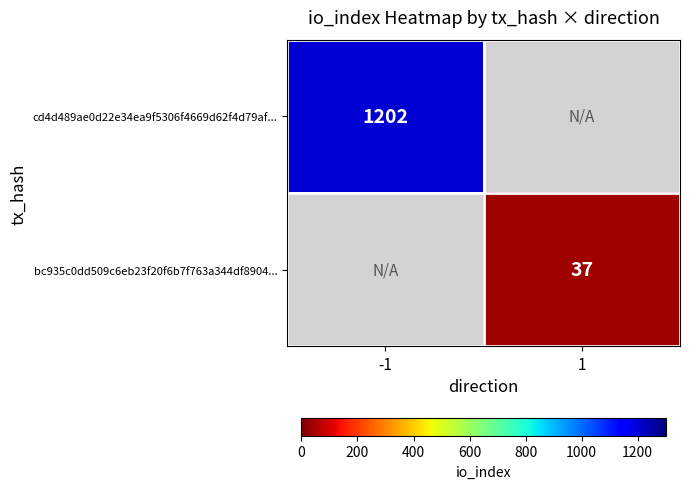

The value of cd4d489ae0d22e34ea9f5306f4669d62f4d79af... at -1 is 1202. True or false?

True